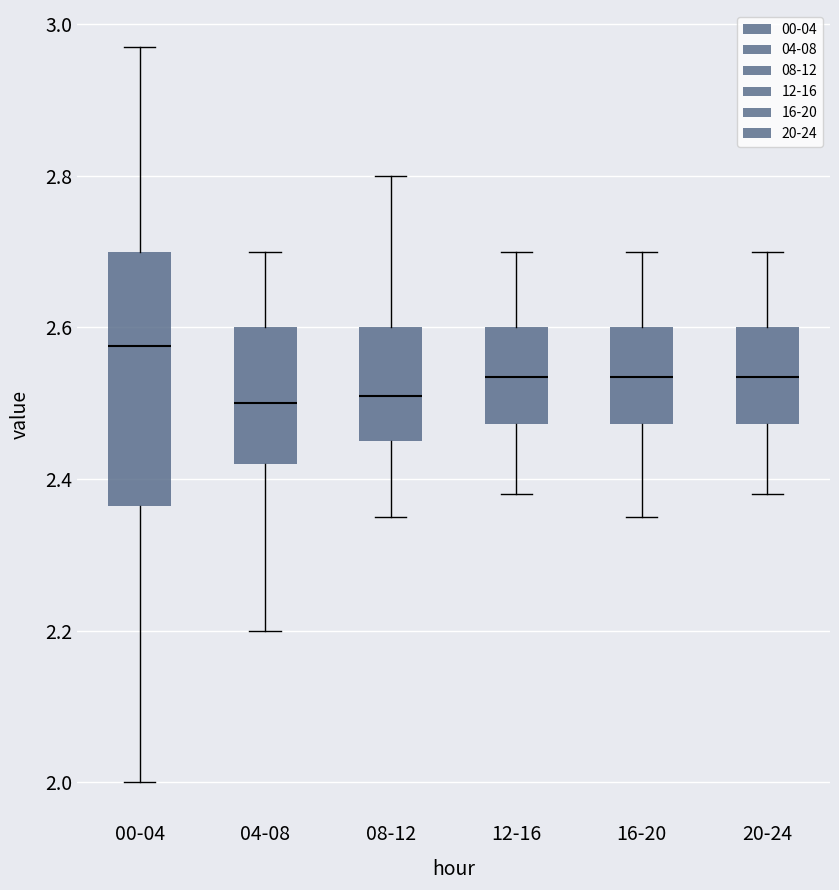

Where does the upper whisker of the box for 20-24 end on the y-axis? The values are not printed on the chart, so give them approximately, as read against the axis.

2.70